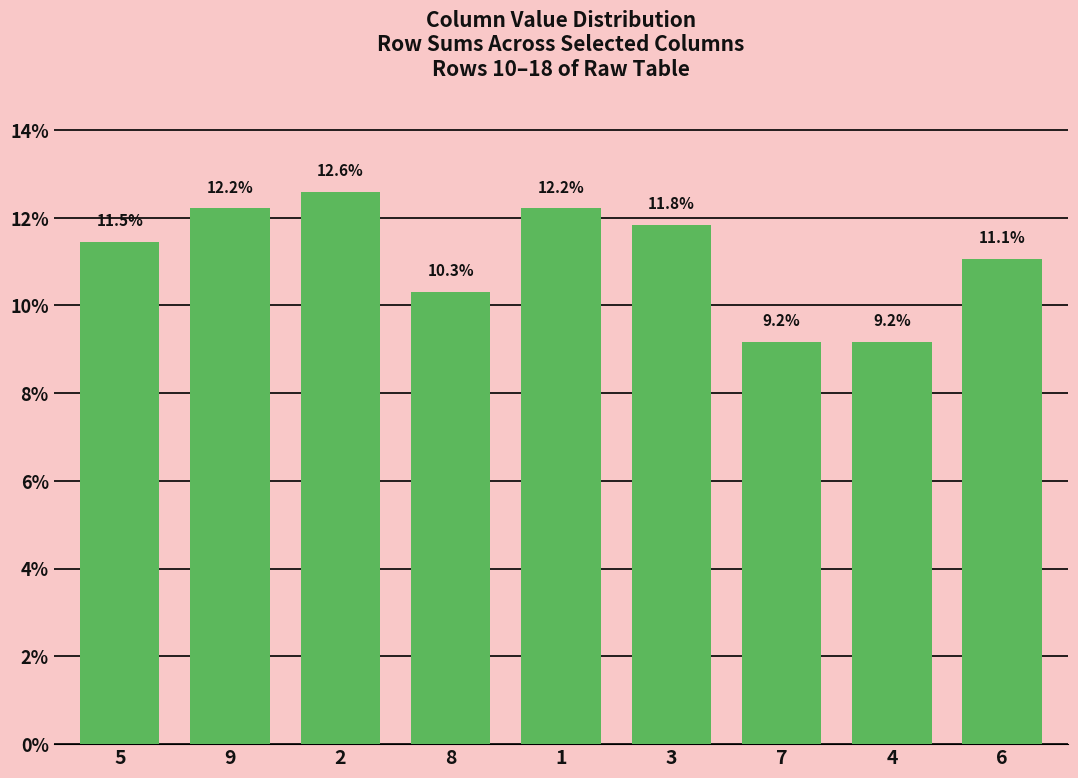

Reading left to right, what are all the values shown in this chart?

11.5	12.2	12.6	10.3	12.2	11.8	9.2	9.2	11.1